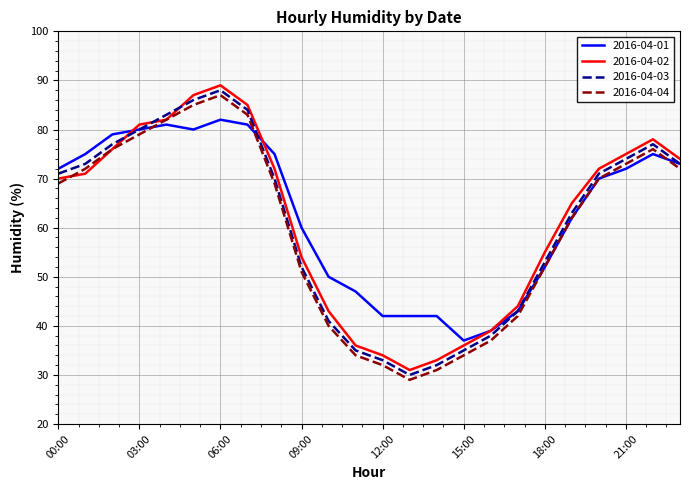

What is the smallest value displayed?

29